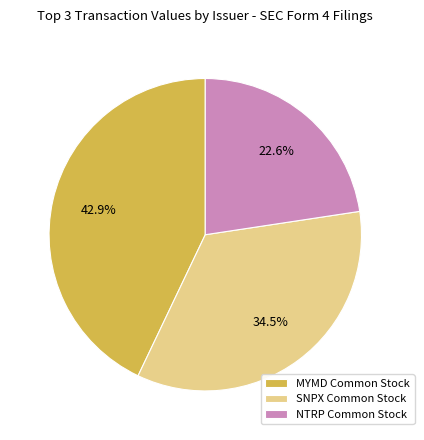

What is the total percentage of SNPX Common Stock and NTRP Common Stock?

57.1%